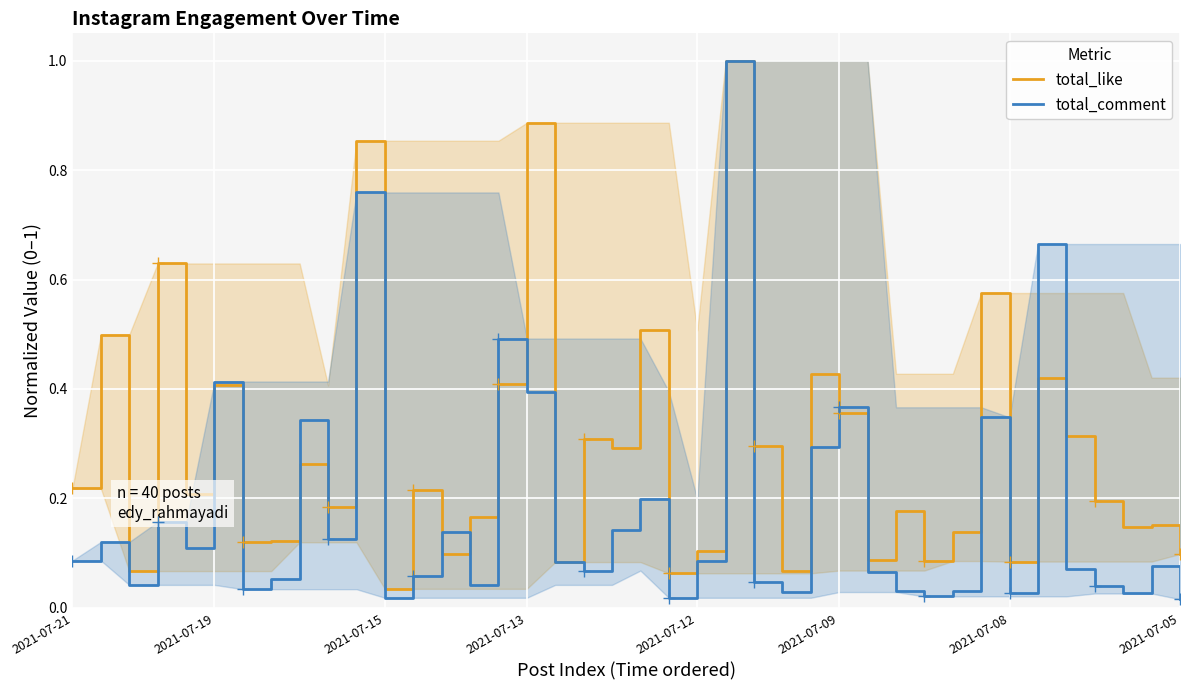

What is the value of the total_comment point at the 20th from the left?

0.1